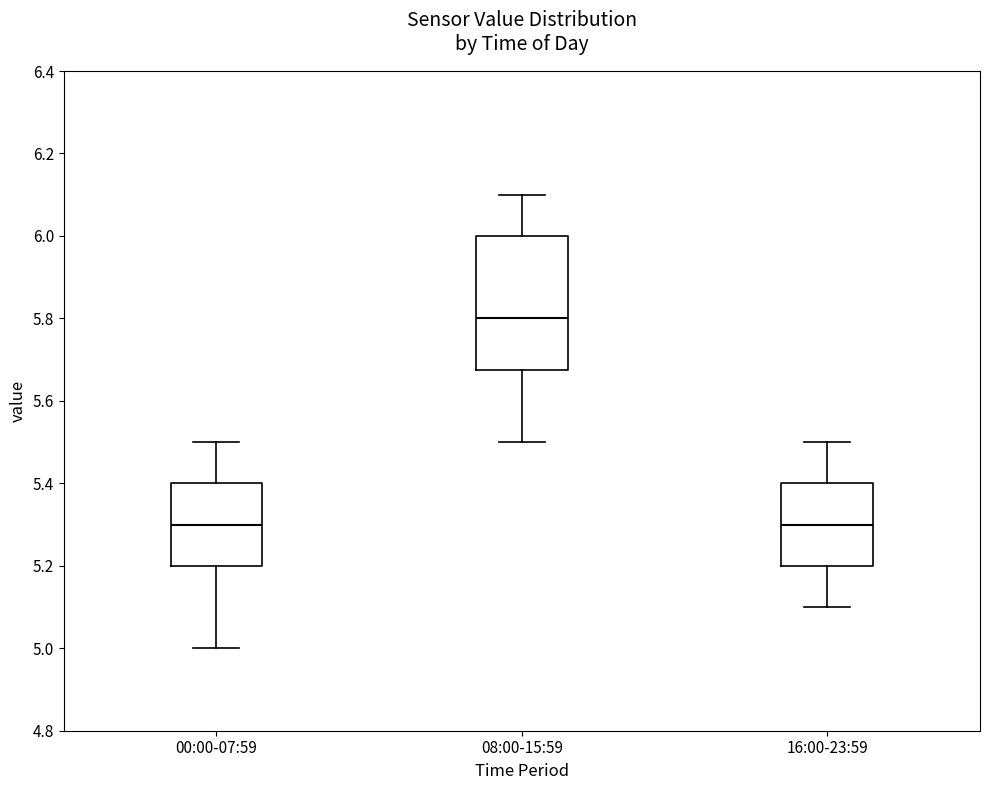

Reading left to right, transcribe this box plot: for each box, give where its median line is, the range the box spans, and where its two whiskers end, as read against the y-axis. The values are not printed on the chart, so give them approximately, as read against the axis.

00:00-07:59: median 5.30, box 5.20 to 5.40, whiskers 5.00 to 5.50
08:00-15:59: median 5.80, box 5.68 to 6.00, whiskers 5.50 to 6.10
16:00-23:59: median 5.30, box 5.20 to 5.40, whiskers 5.10 to 5.50